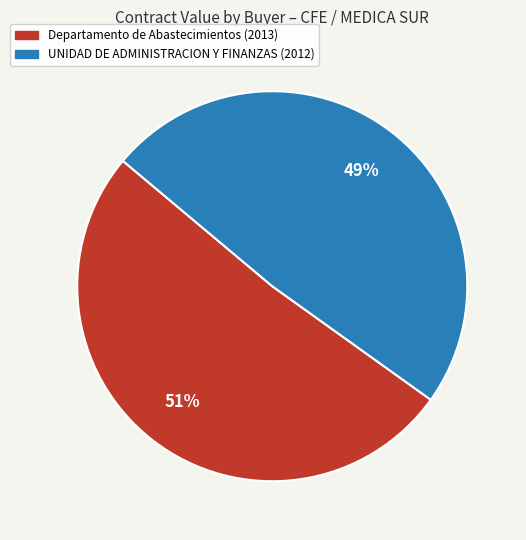

To the nearest percent, what is the difference between the UNIDAD DE ADMINISTRACION Y FINANZAS (2012) and Departamento de Abastecimientos (2013) slice percentages?

2%